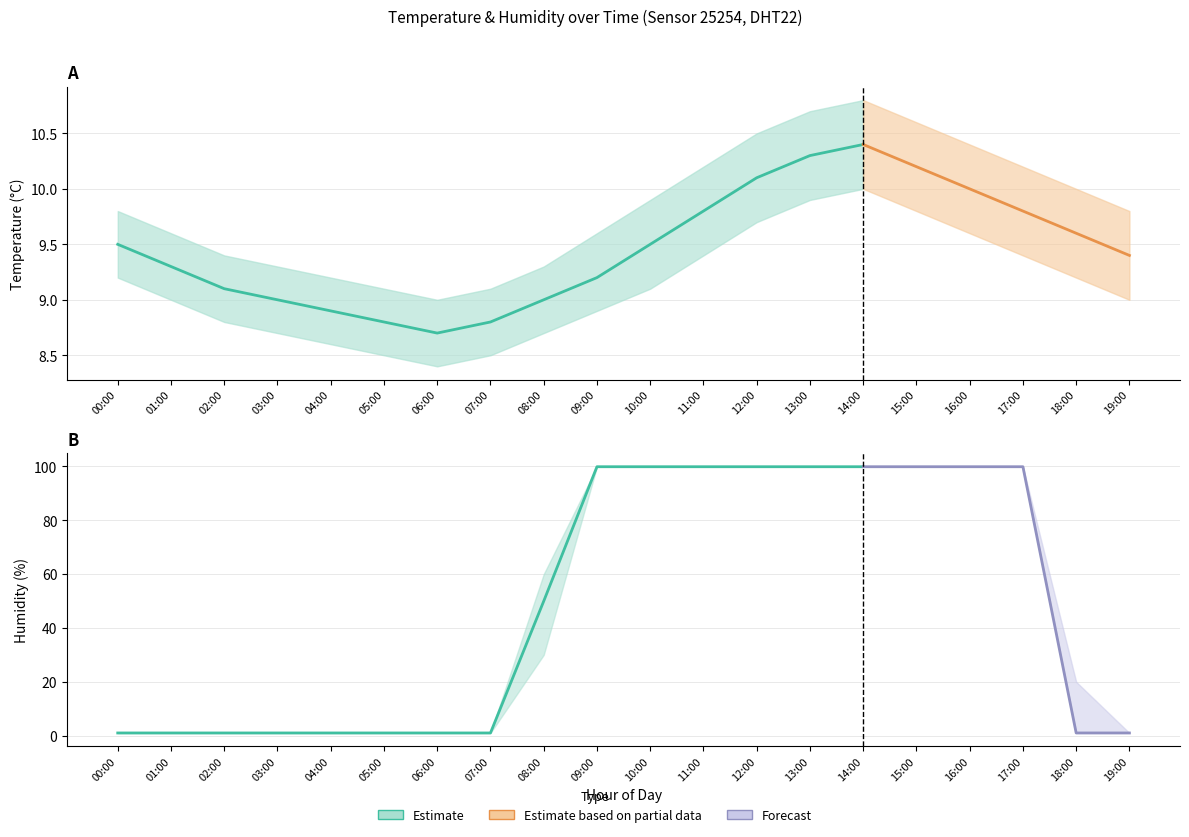

What is the approximate value of humidity_lower at 18:00?

1.0